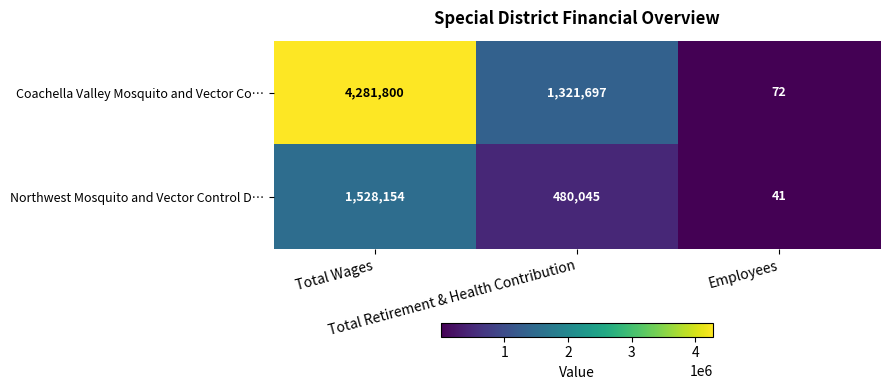

What is the smallest value displayed?

41